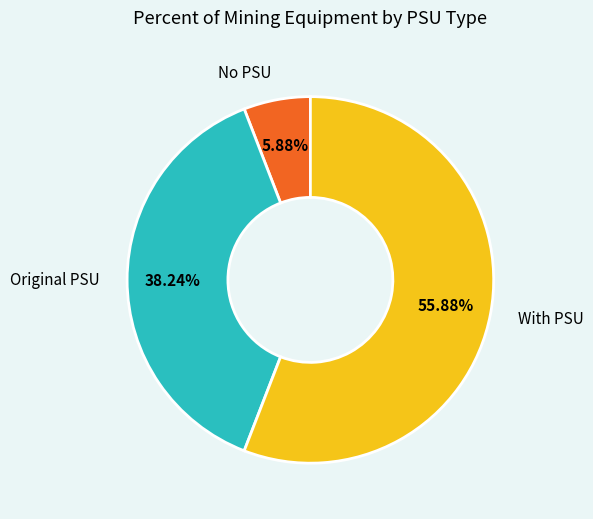

Rank the categories by value from highest to lowest.

With PSU, Original PSU, No PSU